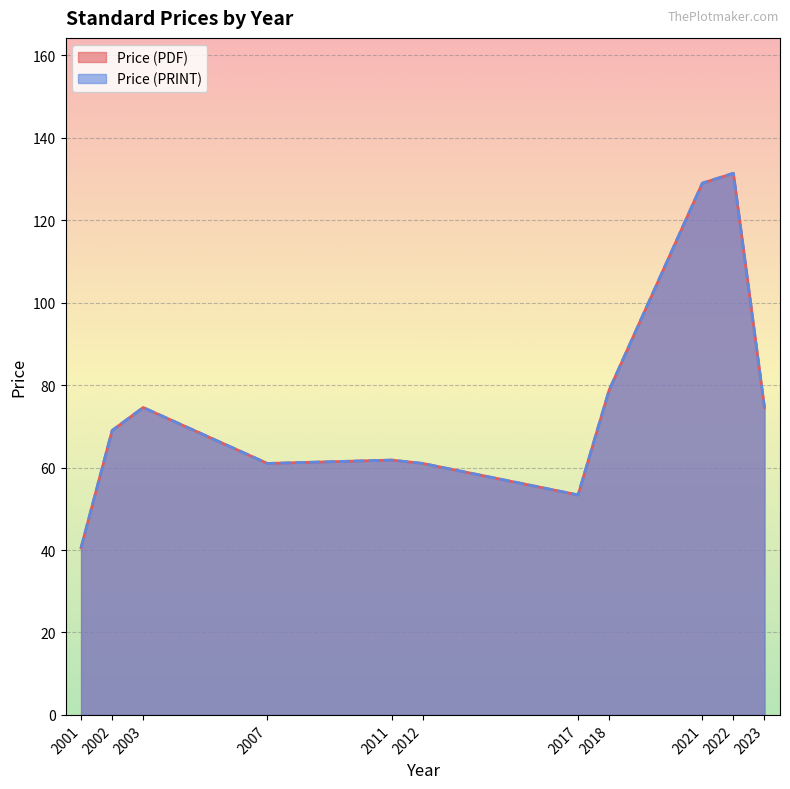

True or false: Price (PDF) and Price (PRINT) intersect in this chart.

False